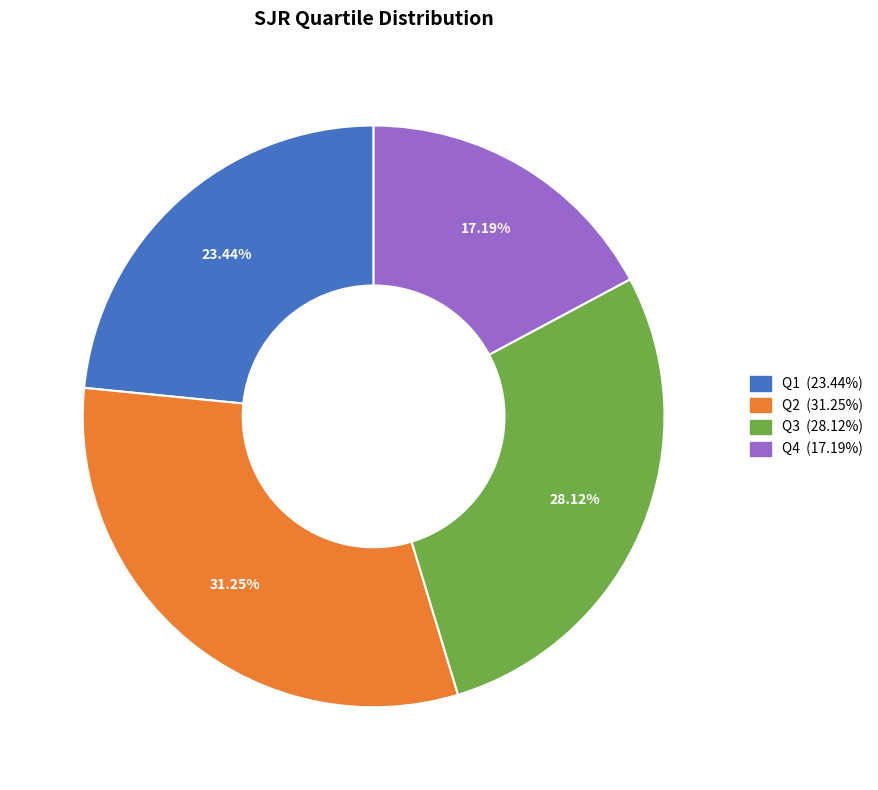

Combined, what portion of the pie is Q2 and Q1?

54.7%